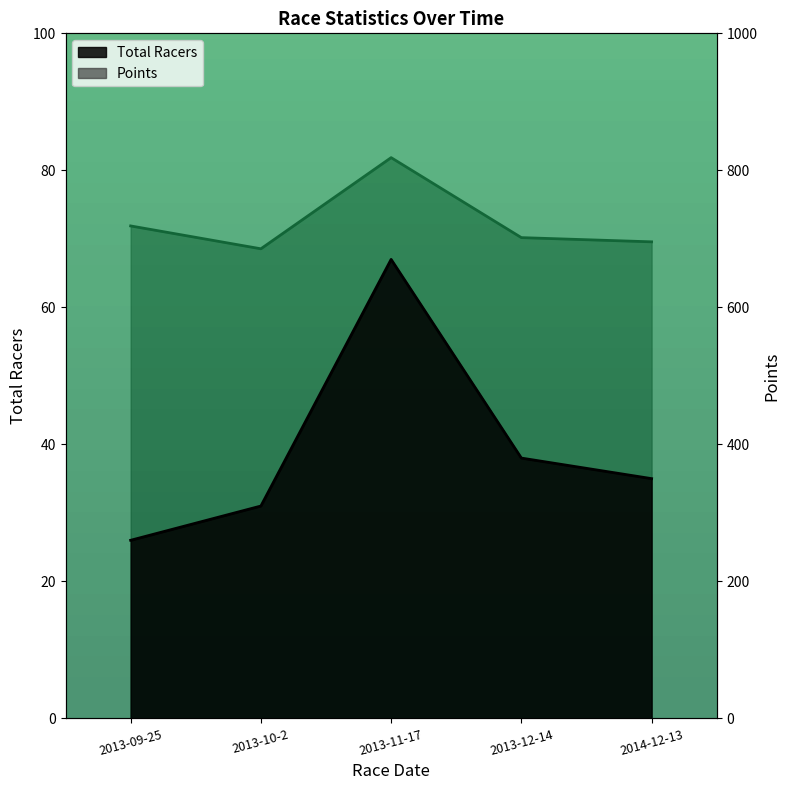

Where is Total Racers nearest to the value 46?

2013-12-14